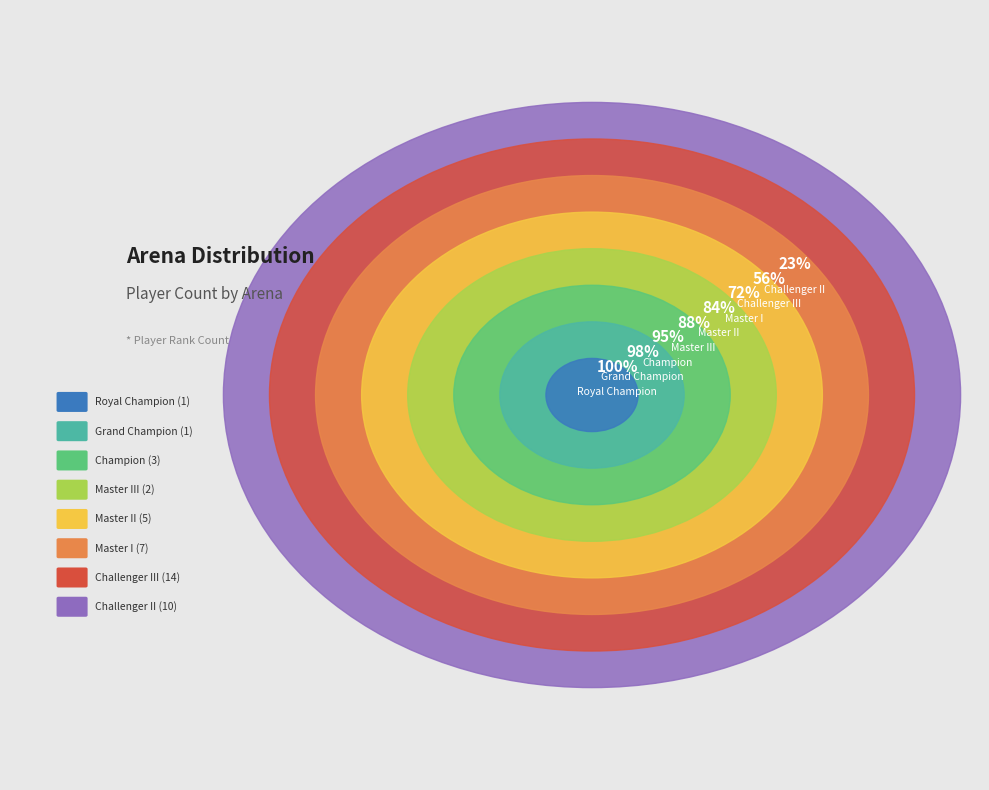

Does Master II account for over 50% of the chart?

No